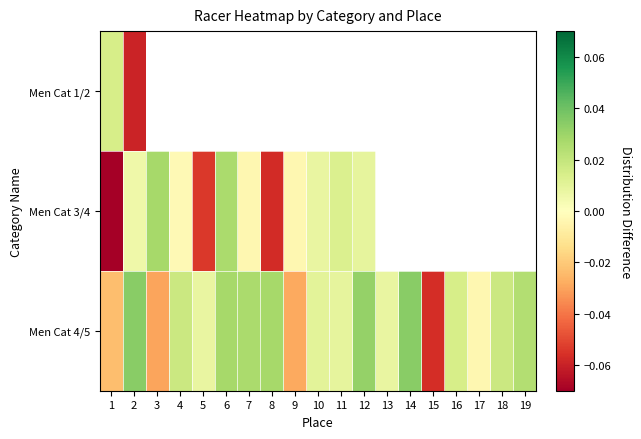

Read the Men Cat 4/5 value at 15.

-0.1